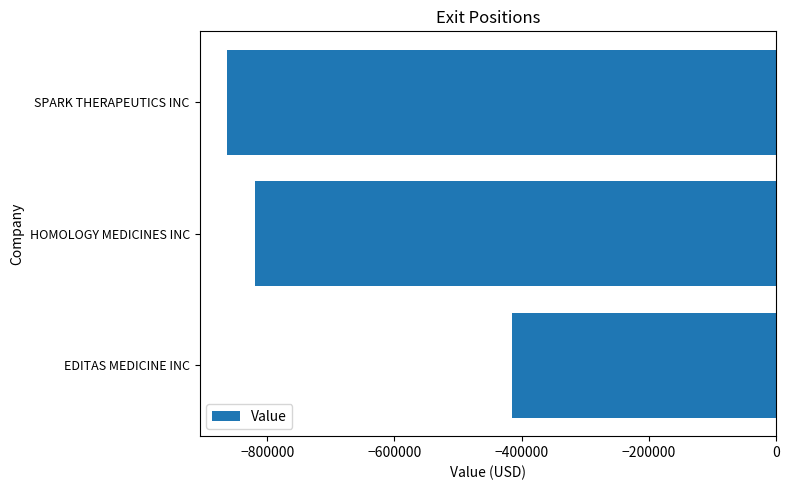

What is the difference between the second highest and minimum values?

43300